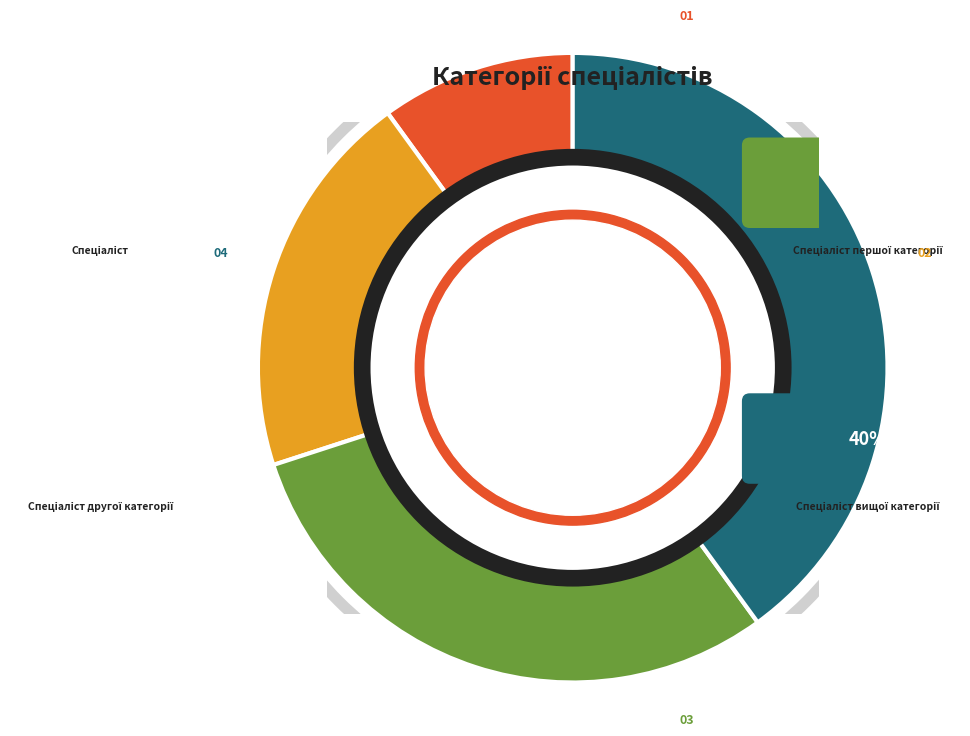

Is there any slice that represents more than half of the pie?

No